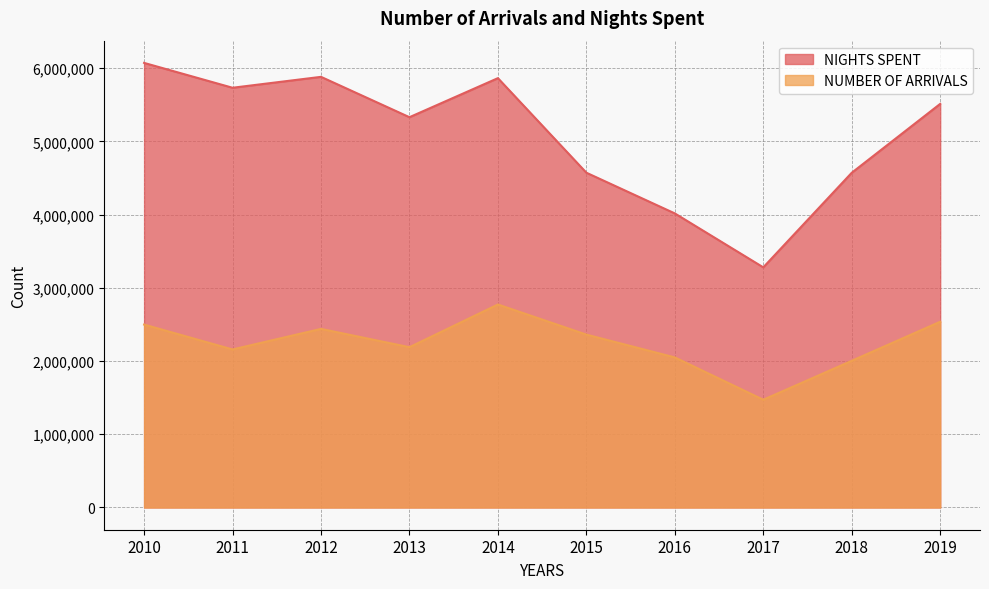

True or false: NIGHTS SPENT and NUMBER OF ARRIVALS cross at least once.

False